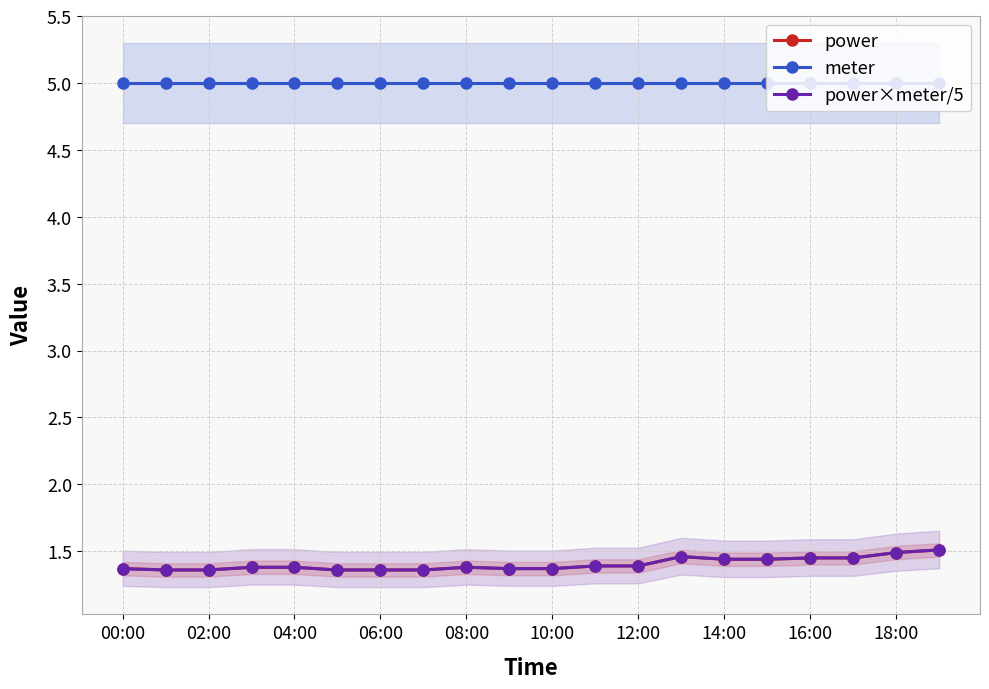

True or false: power and meter cross at least once.

False